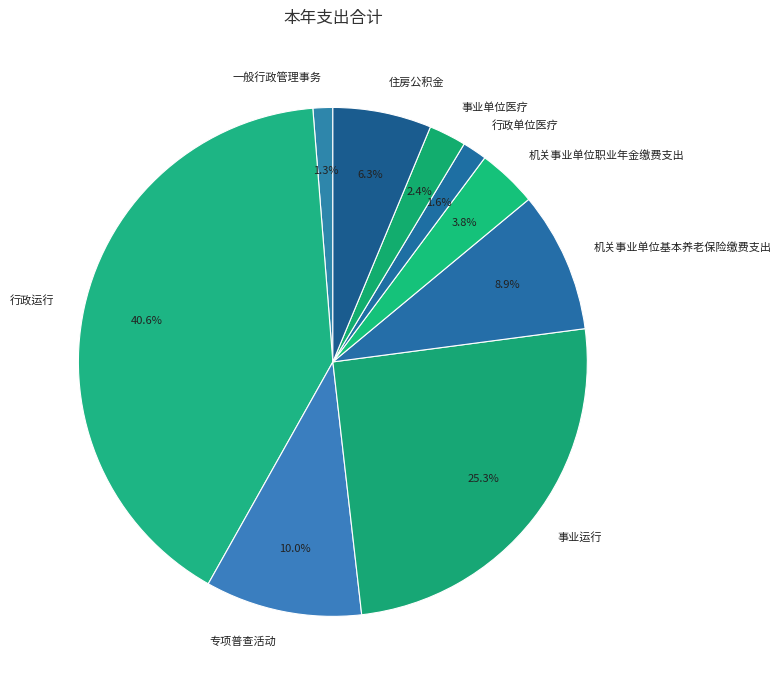

What is the largest slice in the pie chart?

行政运行